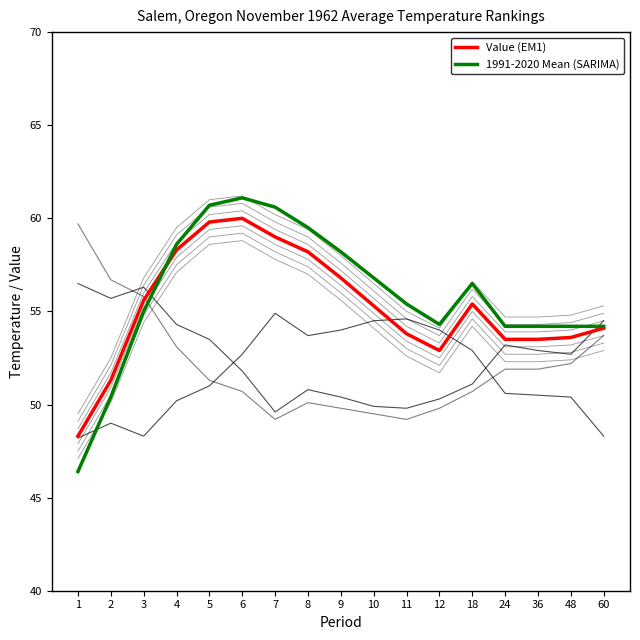

Reading left to right, extract all data points from this chart.

Low Rank (scaled): 1=56.5	2=55.7	3=56.3	4=54.3	5=53.5	6=51.8	7=49.6	8=50.8	9=50.4	10=49.9	11=49.8	12=50.3	18=51.1	24=53.2	36=52.9	48=52.7	60=54.5
High Rank (scaled): 1=48.2	2=49.0	3=48.3	4=50.2	5=51.0	6=52.7	7=54.9	8=53.7	9=54.0	10=54.5	11=54.6	12=54.0	18=52.9	24=50.6	36=50.5	48=50.4	60=48.3
Departure (scaled): 1=59.7	2=56.7	3=55.8	4=53.1	5=51.3	6=50.7	7=49.2	8=50.1	9=49.8	10=49.5	11=49.2	12=49.8	18=50.7	24=51.9	36=51.9	48=52.2	60=53.7
Value (EM1): 1=48.3	2=51.3	3=55.6	4=58.3	5=59.8	6=60.0	7=59.0	8=58.2	9=56.8	10=55.3	11=53.8	12=52.9	18=55.4	24=53.5	36=53.5	48=53.6	60=54.1
1991-2020 Mean (SARIMA): 1=46.4	2=50.4	3=55.0	4=58.6	5=60.7	6=61.1	7=60.6	8=59.5	9=58.2	10=56.8	11=55.4	12=54.3	18=56.5	24=54.2	36=54.2	48=54.2	60=54.2